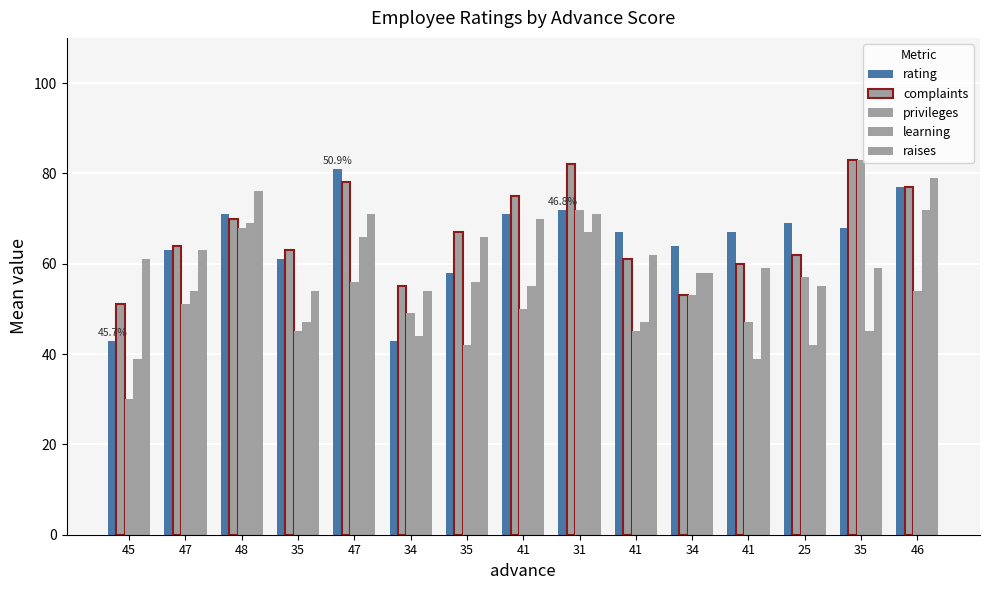

What is the difference between the second highest and second lowest values in the complaints series?

29